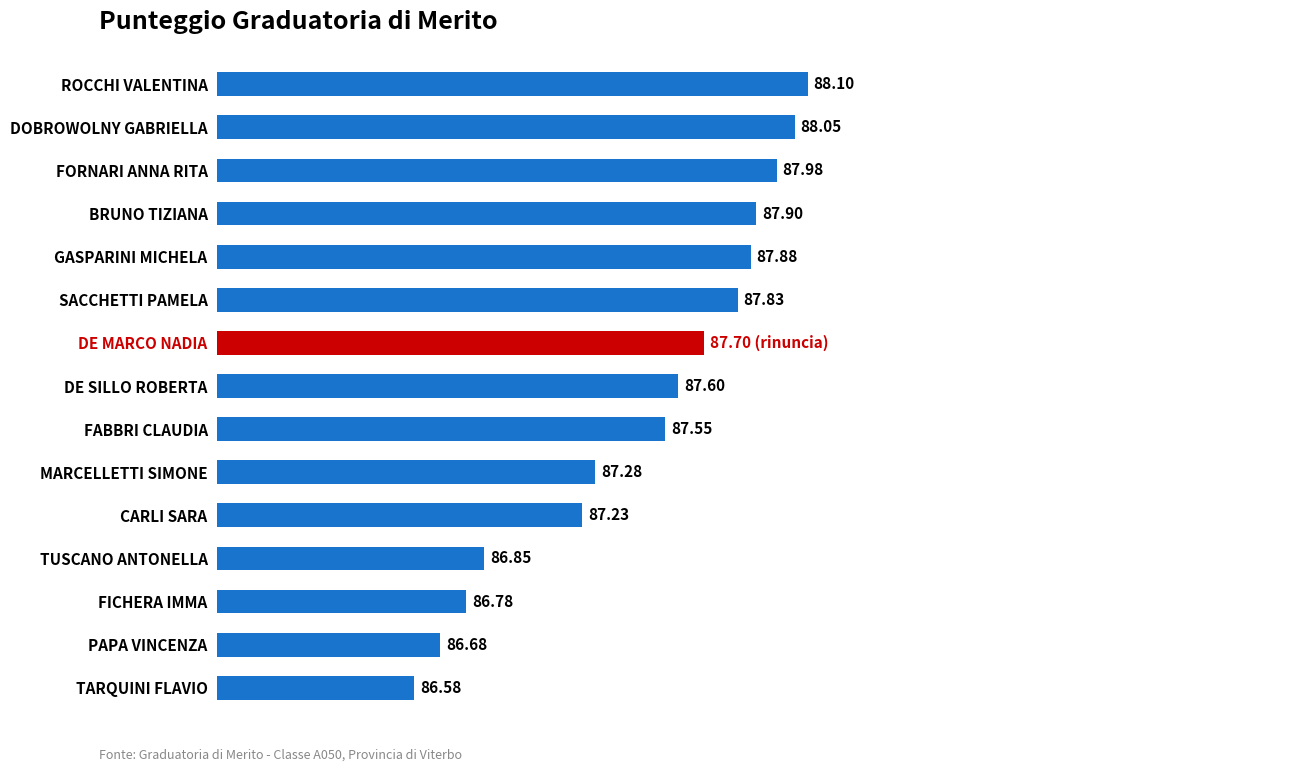

List the labels in order of value, largest first.

ROCCHI VALENTINA, DOBROWOLNY GABRIELLA, FORNARI ANNA RITA, BRUNO TIZIANA, GASPARINI MICHELA, SACCHETTI PAMELA, DE MARCO NADIA, DE SILLO ROBERTA, FABBRI CLAUDIA, MARCELLETTI SIMONE, CARLI SARA, TUSCANO ANTONELLA, FICHERA IMMA, PAPA VINCENZA, TARQUINI FLAVIO